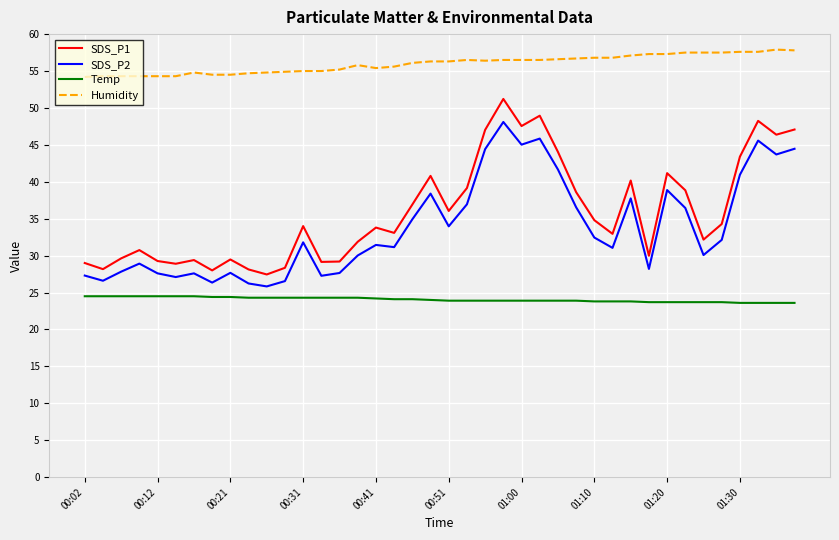

List the series in order of their peak value, highest first.

Humidity, SDS_P1, SDS_P2, Temp